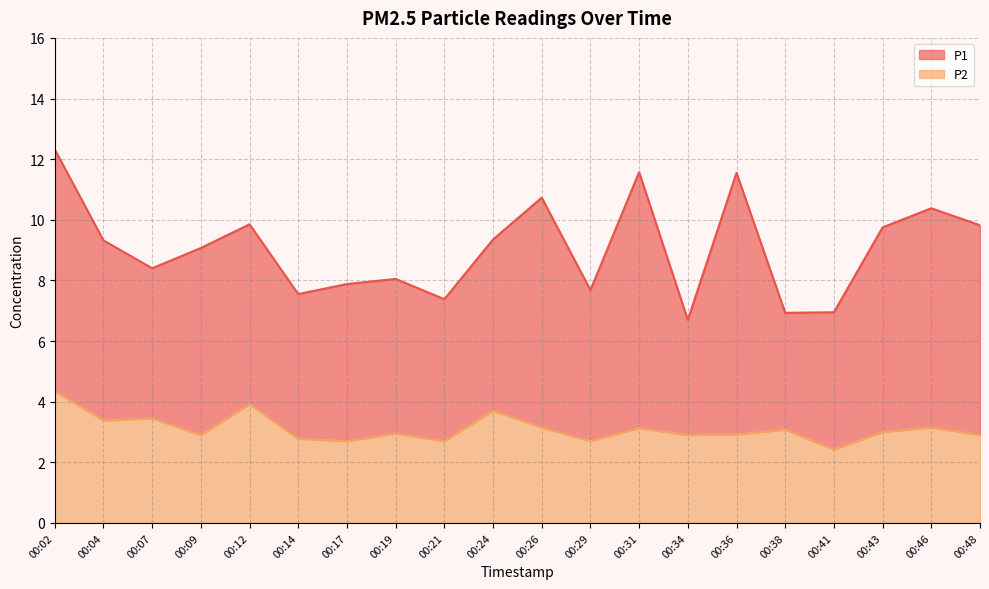

What is the value of the P1 point at the 12th from the left?

7.7